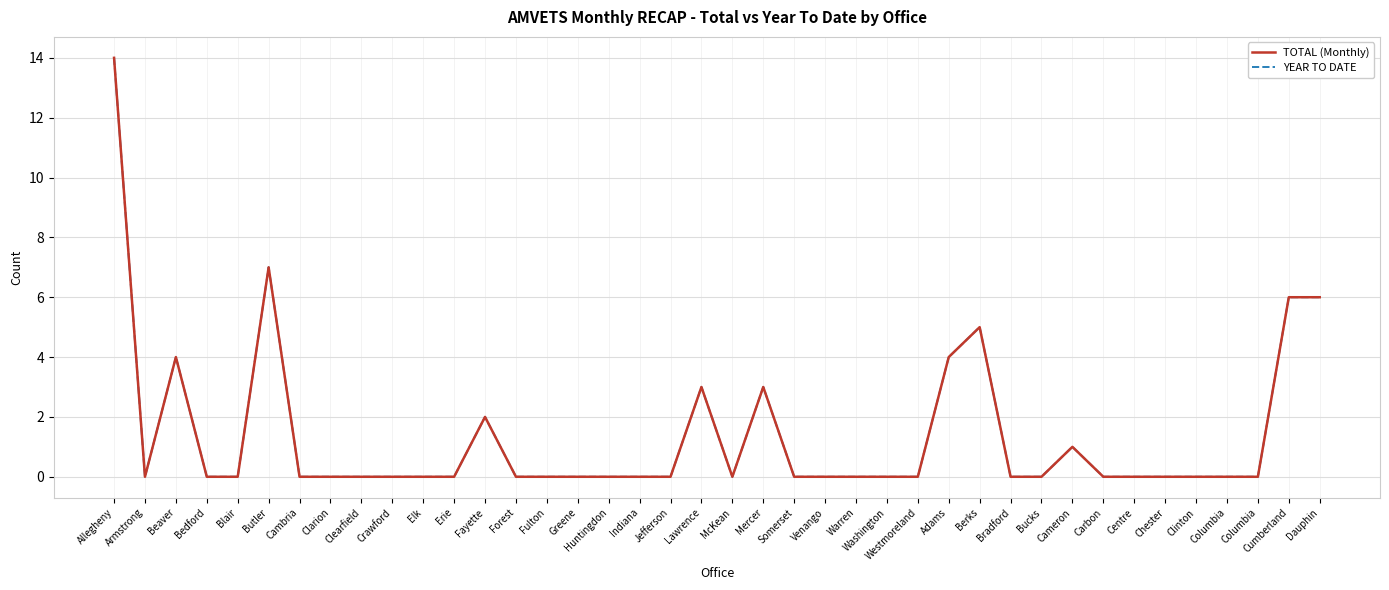

Is this an area chart (filled region under the line)?

No